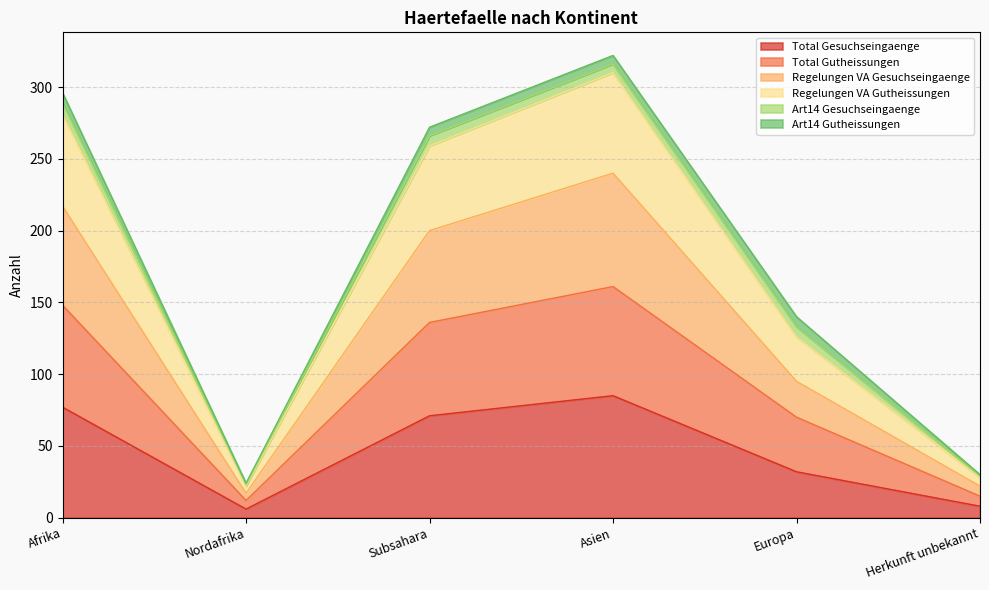

What is the highest value of the Total Gesuchseingaenge series?

85